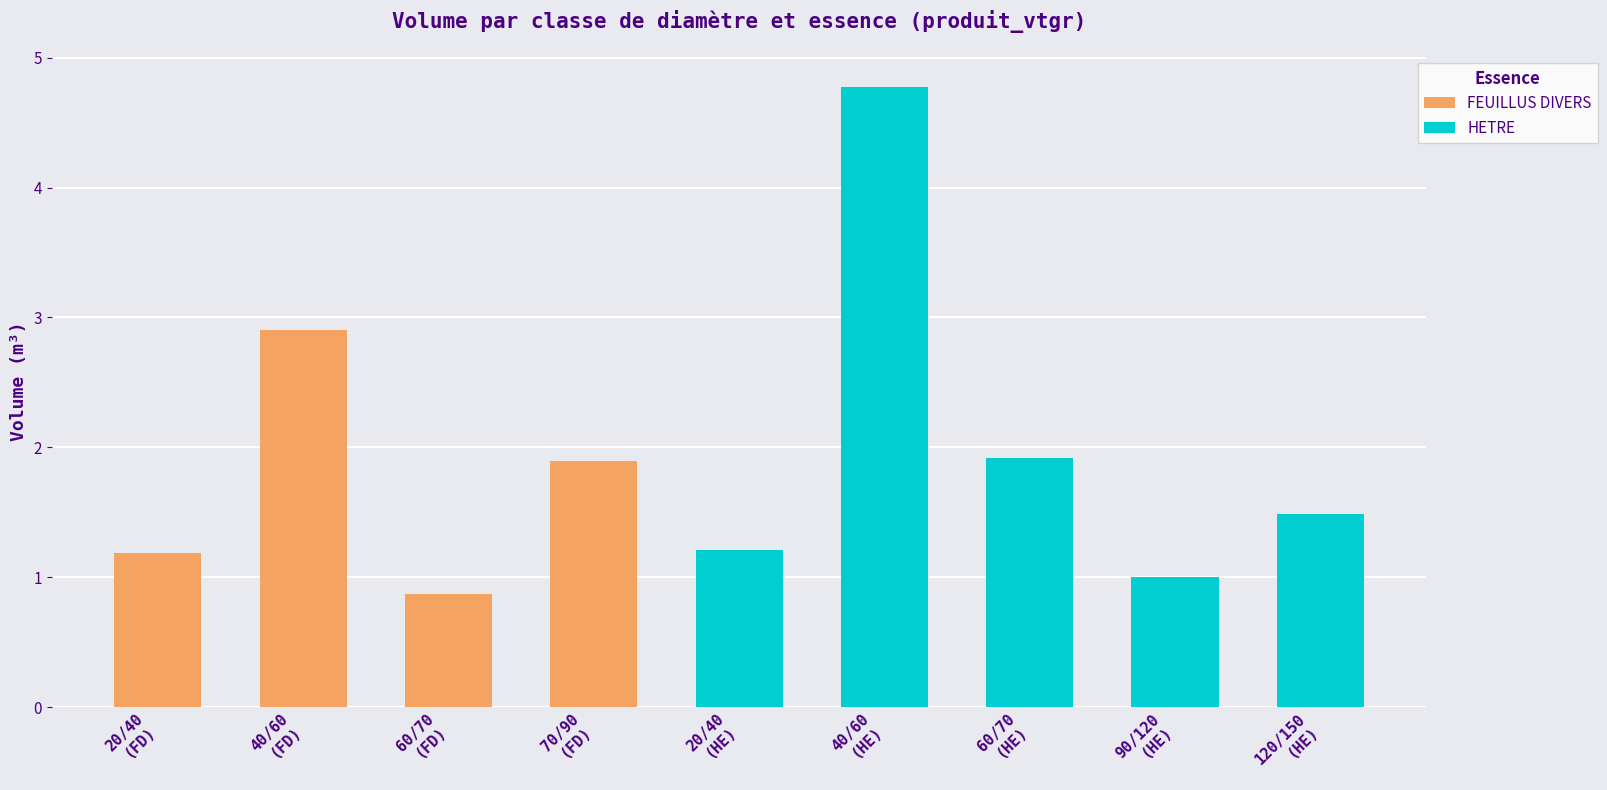

True or false: FEUILLUS DIVERS has a value of 1.5 at 60/70 .

False